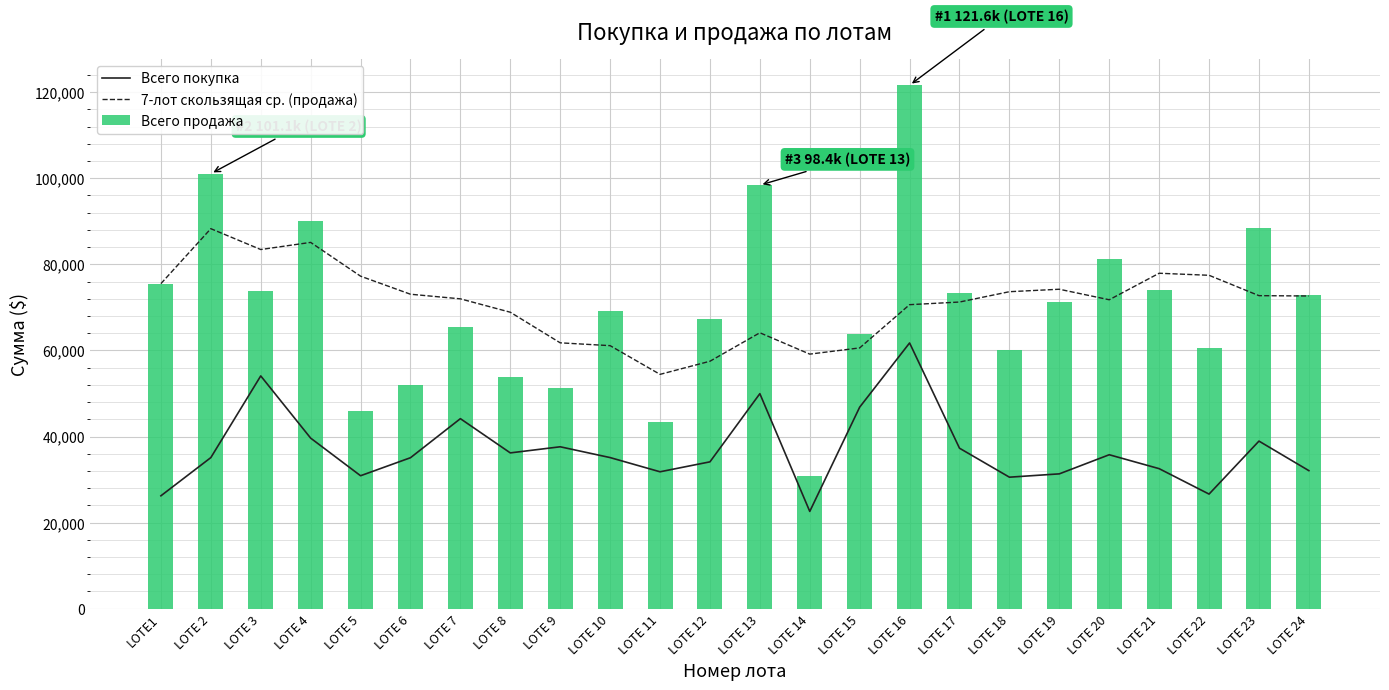

What is the difference between the second highest and second lowest values in the Всего покупка series?

27852.0